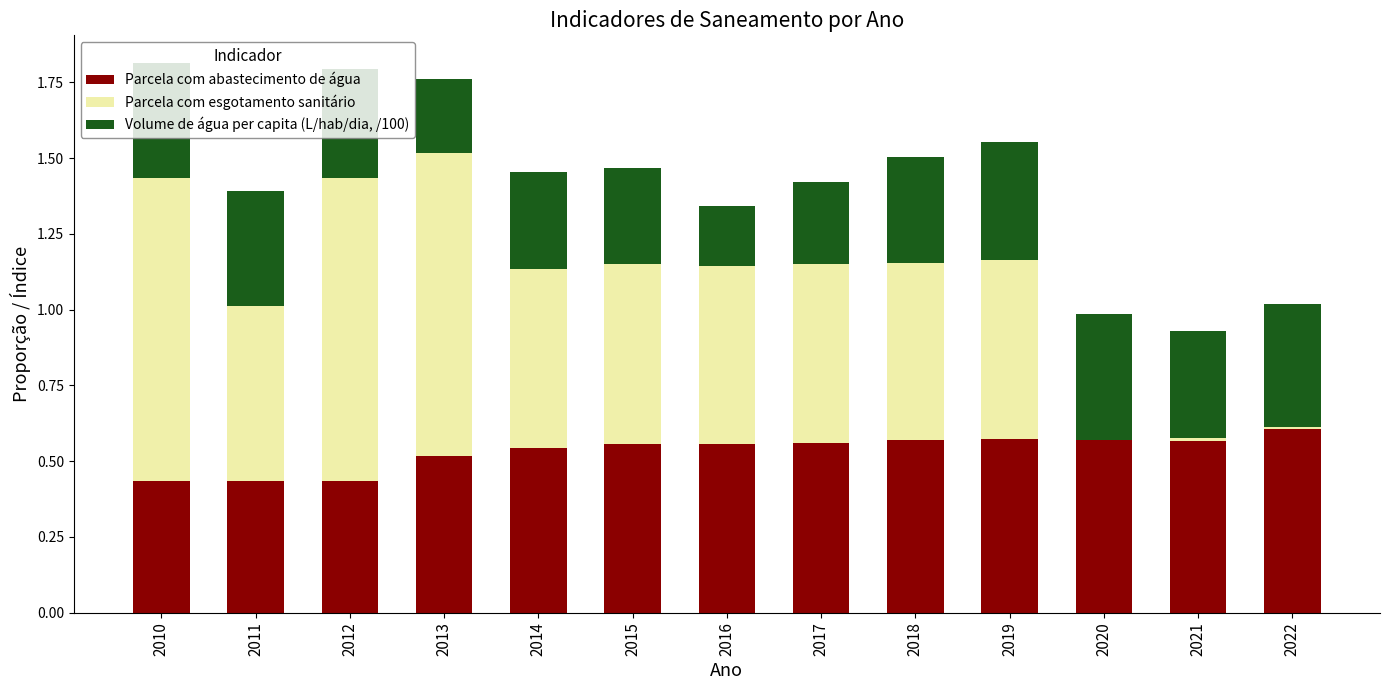

The Parcela com abastecimento de água series shows 0.7 at 2011. True or false?

False